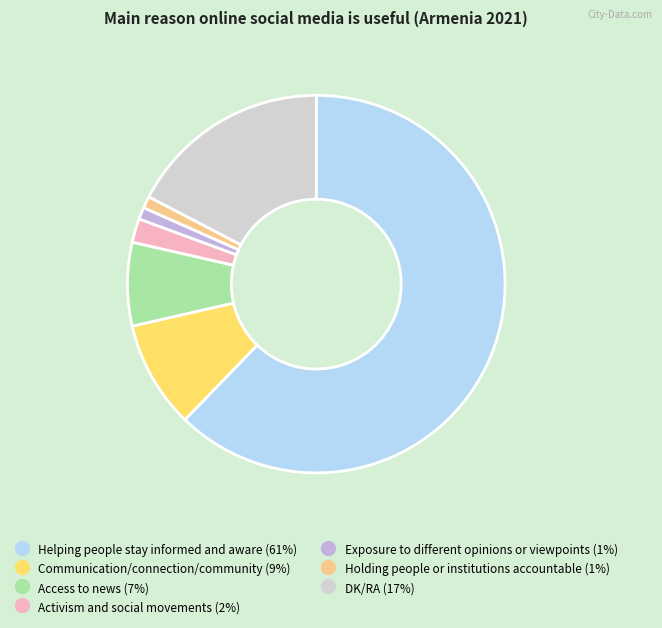

Is the sum of Helping people stay informed and aware and Holding people or institutions accountable greater than half?

Yes